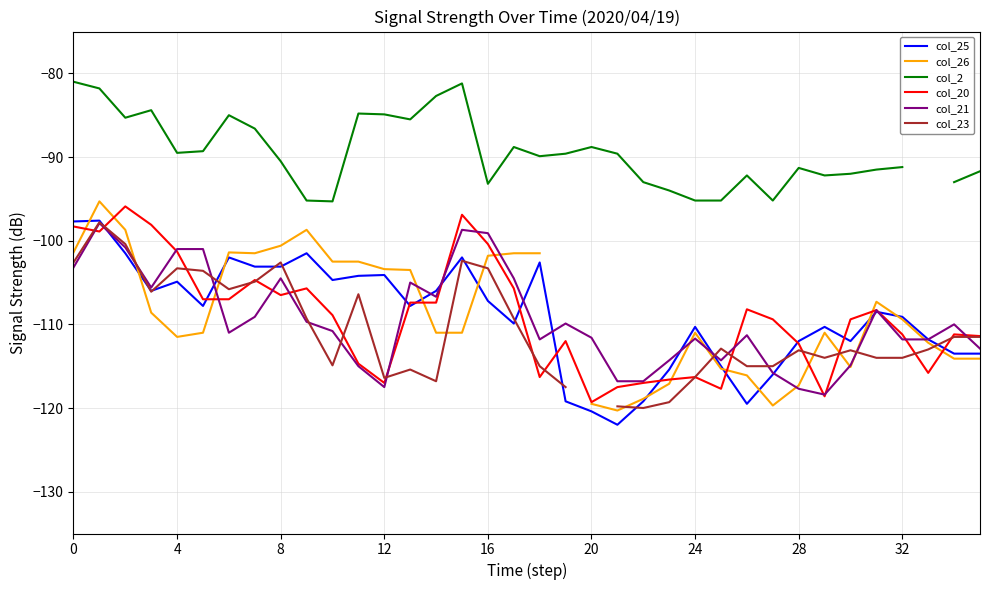

Between 24 and 28, which series saw the biggest shift?

col_26